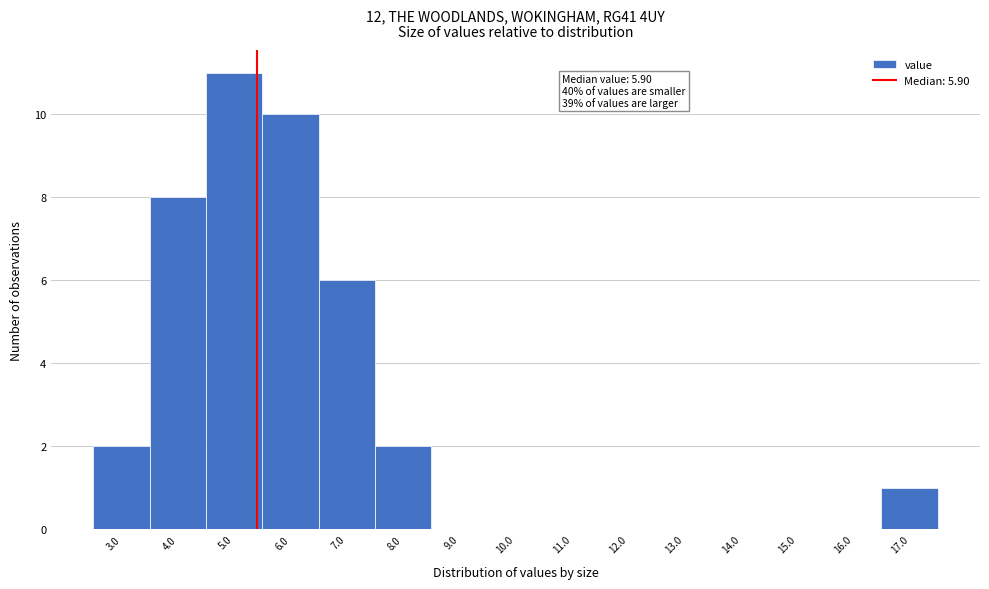

Reading left to right, transcribe all the data shown in this chart.

3.0=2	4.0=8	5.0=11	6.0=10	7.0=6	8.0=2	9.0=0	10.0=0	11.0=0	12.0=0	13.0=0	14.0=0	15.0=0	16.0=0	17.0=1